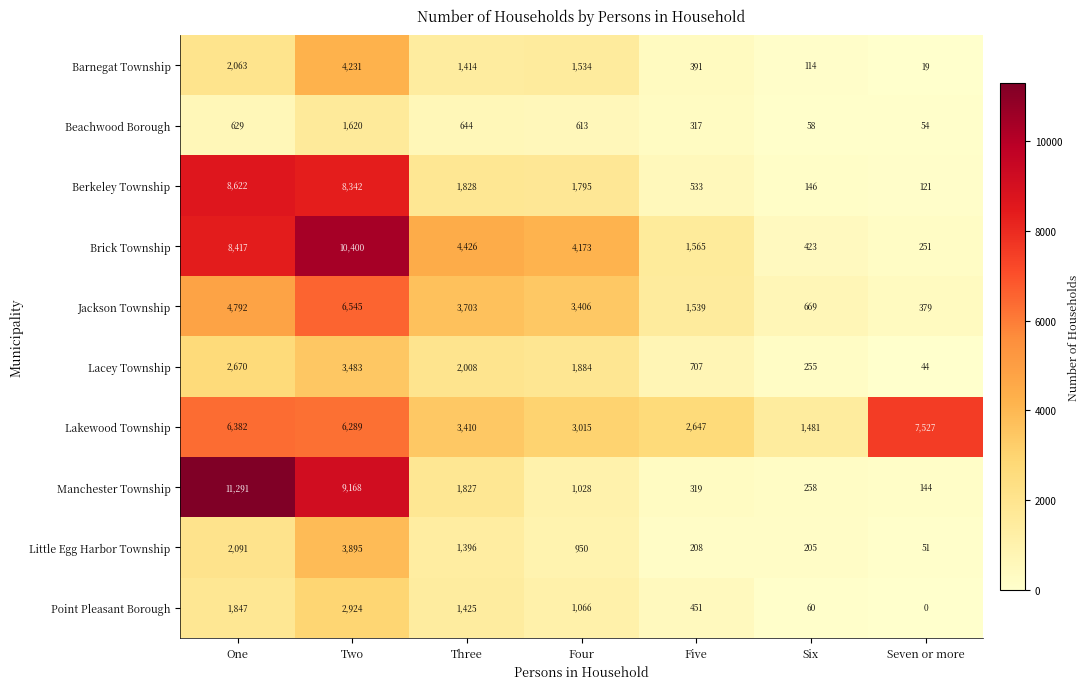

What is the difference between the second highest and minimum values in the Beachwood Borough series?

590